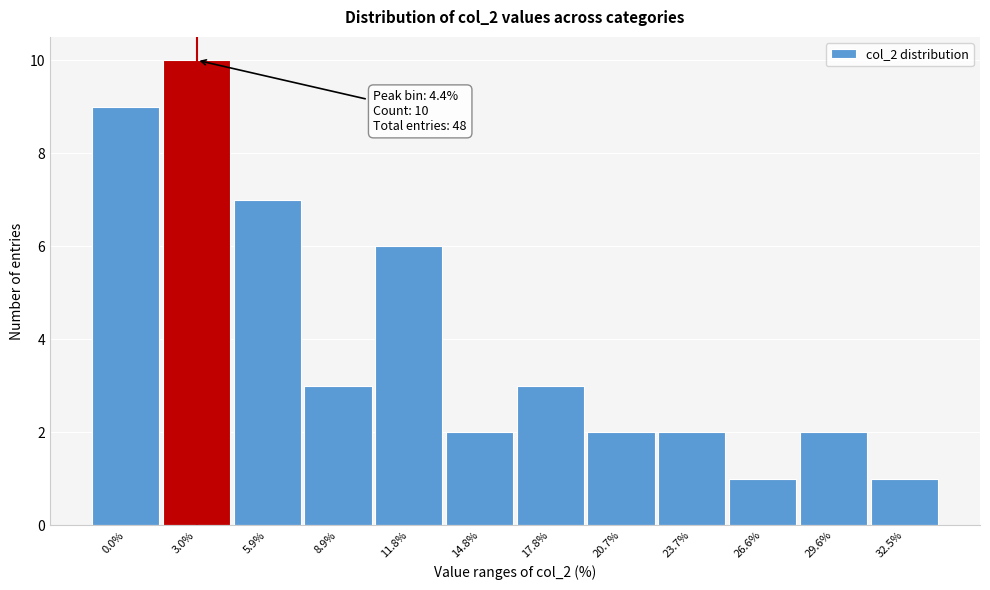

Reading left to right, extract all data points from this chart.

0.0%=9	3.0%=10	5.9%=7	8.9%=3	11.8%=6	14.8%=2	17.8%=3	20.7%=2	23.7%=2	26.6%=1	29.6%=2	32.5%=1